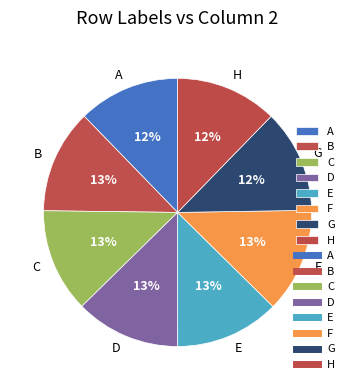

To the nearest percent, what is the average slice percentage?

12%